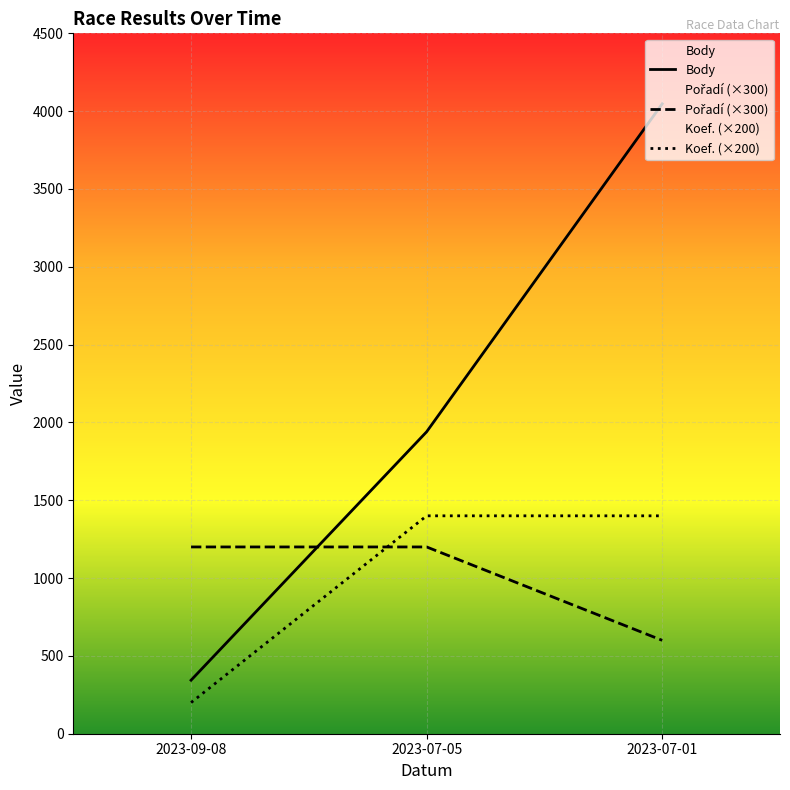

Where is Koef. nearest to the value 800?

2023-09-08